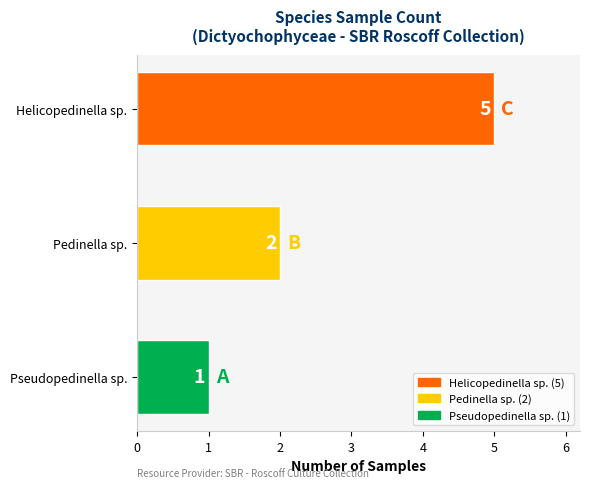

The value at Pseudopedinella sp. is 1. True or false?

True